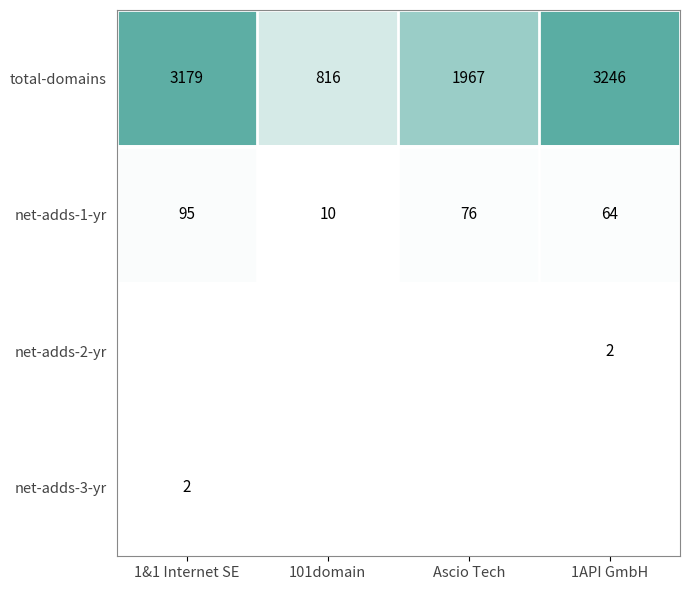

The value of total-domains at 101domain is 816. True or false?

True